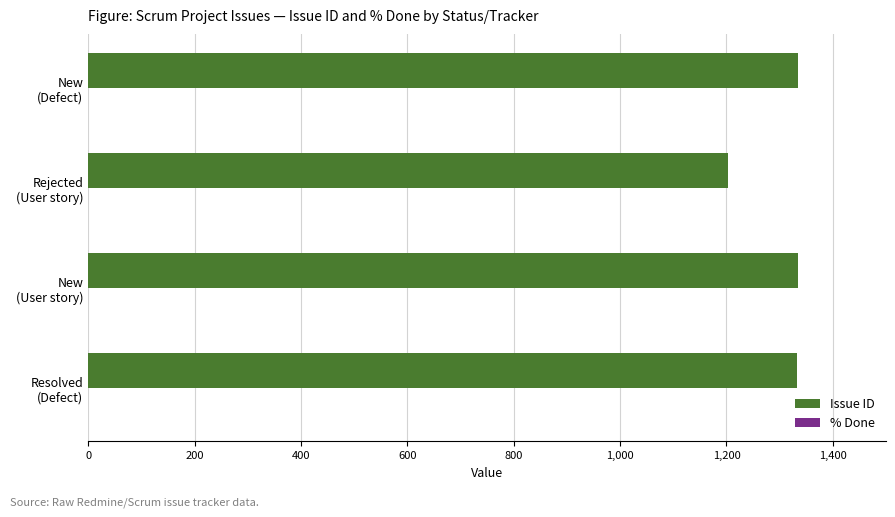

What is the sum of all values?

5205